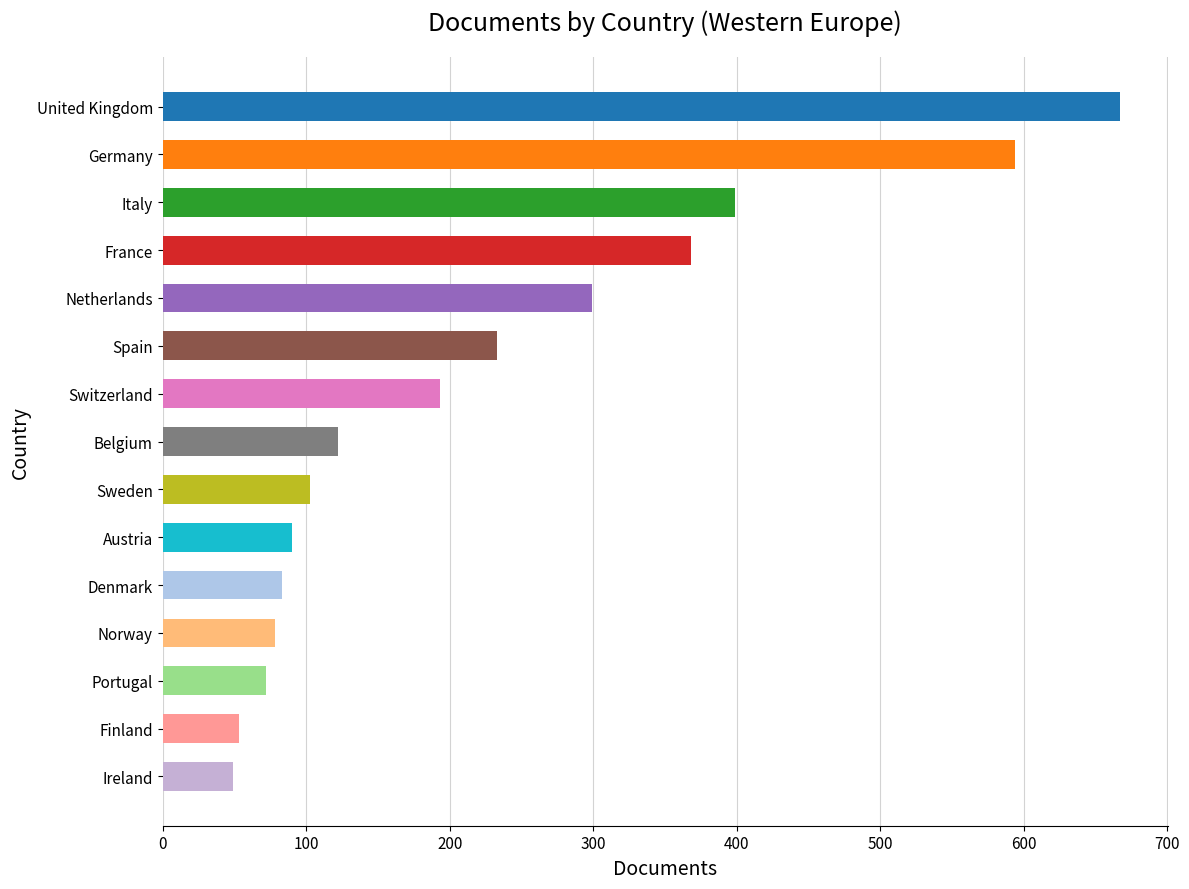

How many bars are there in total?

15